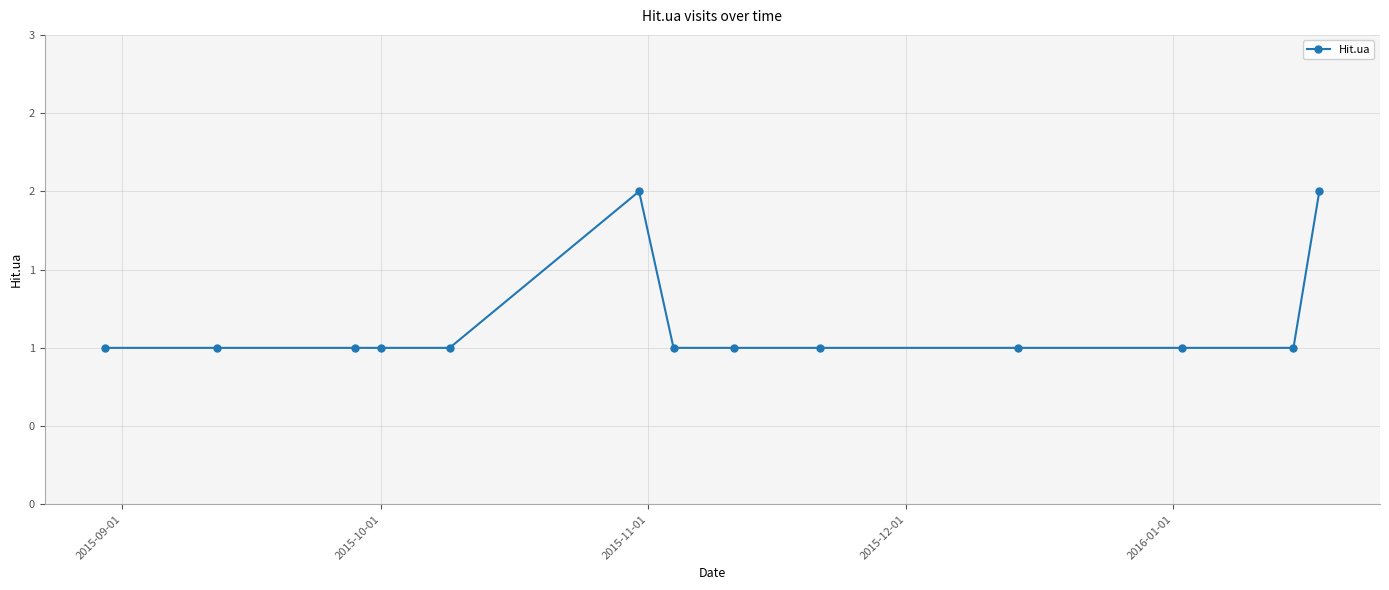

Is this an area chart (filled region under the line)?

No